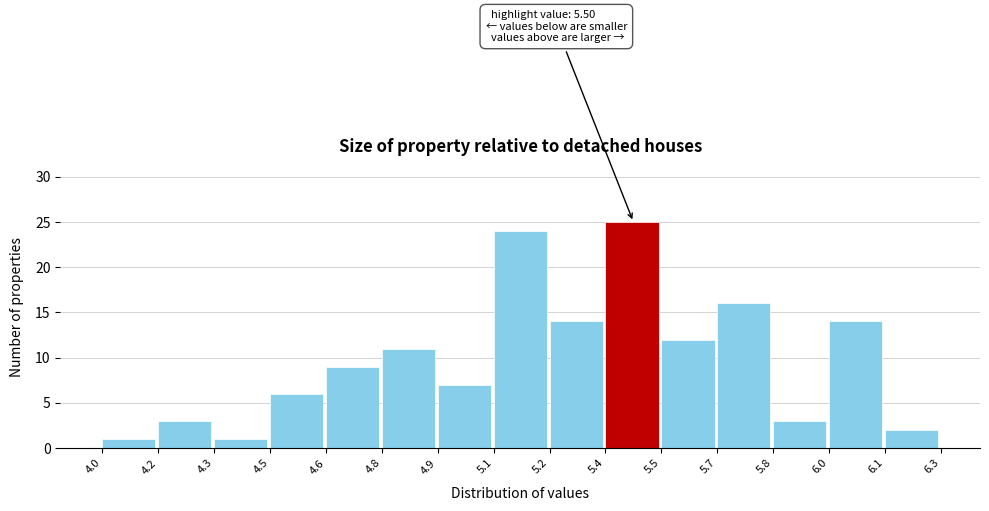

Reading left to right, transcribe all the data shown in this chart.

1	3	1	6	9	11	7	24	14	25	12	16	3	14	2